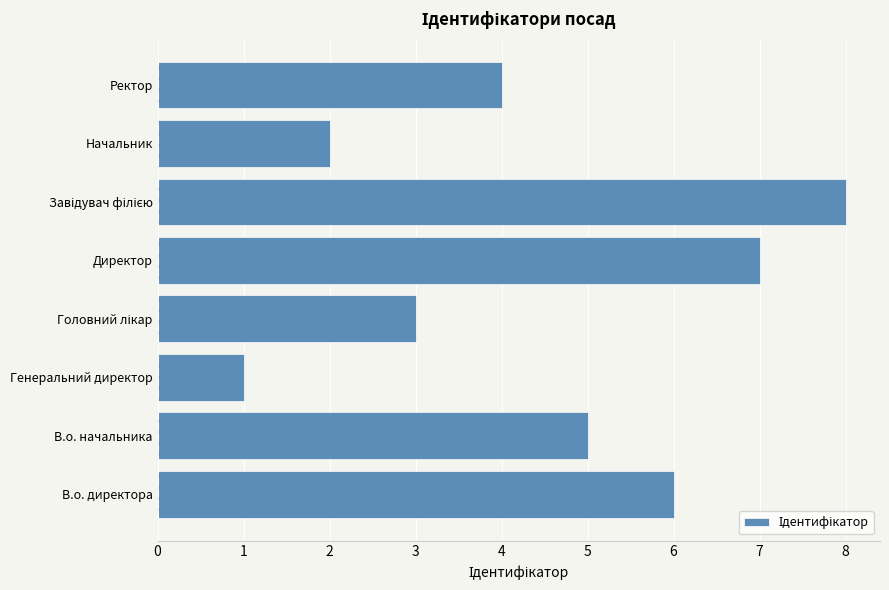

Which label corresponds to the smallest value in the chart?

Генеральний директор